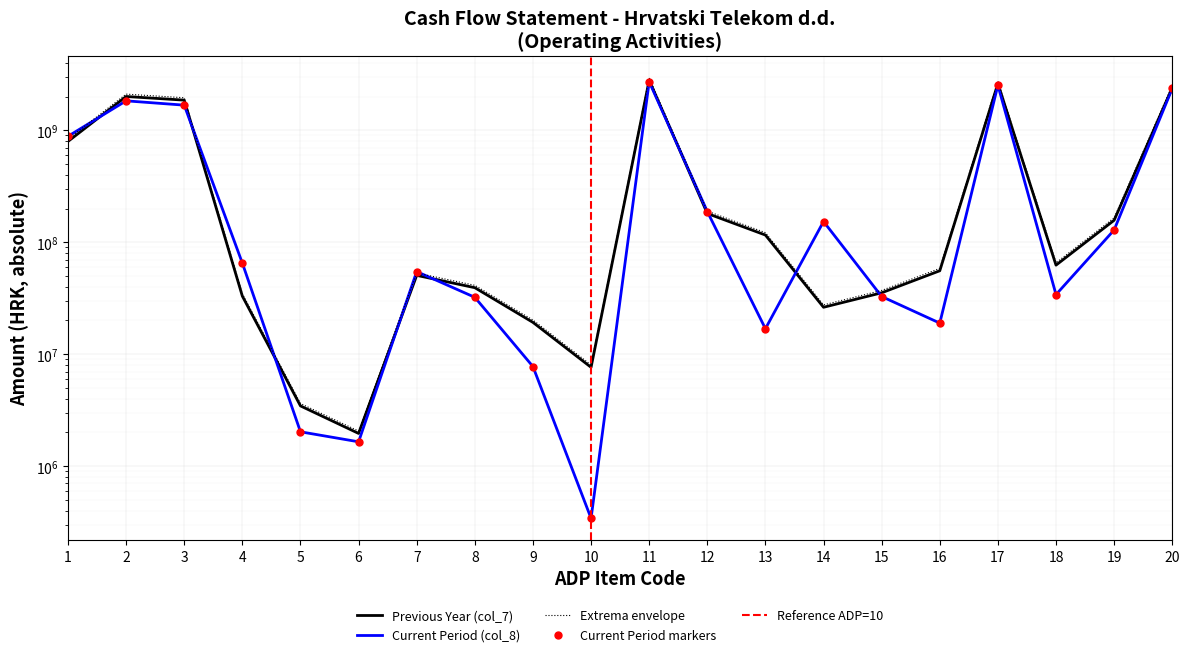

How many data points in Current Period (col_8) are above 65569278?

10